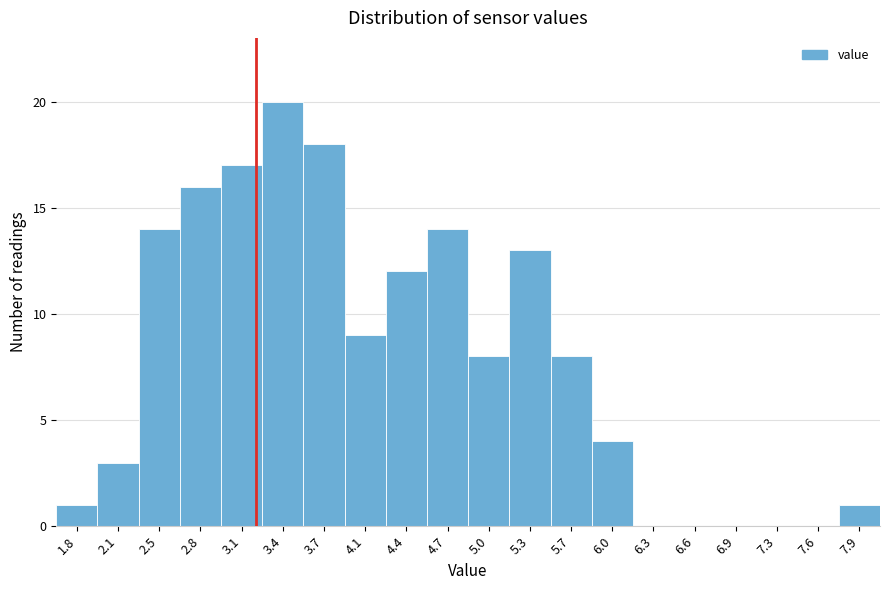

Which range on the x-axis has the tallest bar?

3.25 to 3.60